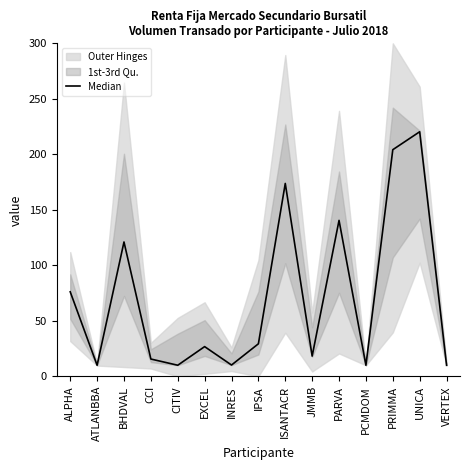

Reading left to right, list all the values displayed in this chart.

ALPHA=76.2	ATLANBBA=10.0	BHDVAL=121.0	CCI=15.6	CITIV=10.0	EXCEL=26.8	INRES=10.2	IPSA=29.3	ISANTACR=173.8	JMMB=18.2	PARVA=140.5	PCMDOM=10.0	PRIMMA=204.2	UNICA=220.3	VERTEX=10.0